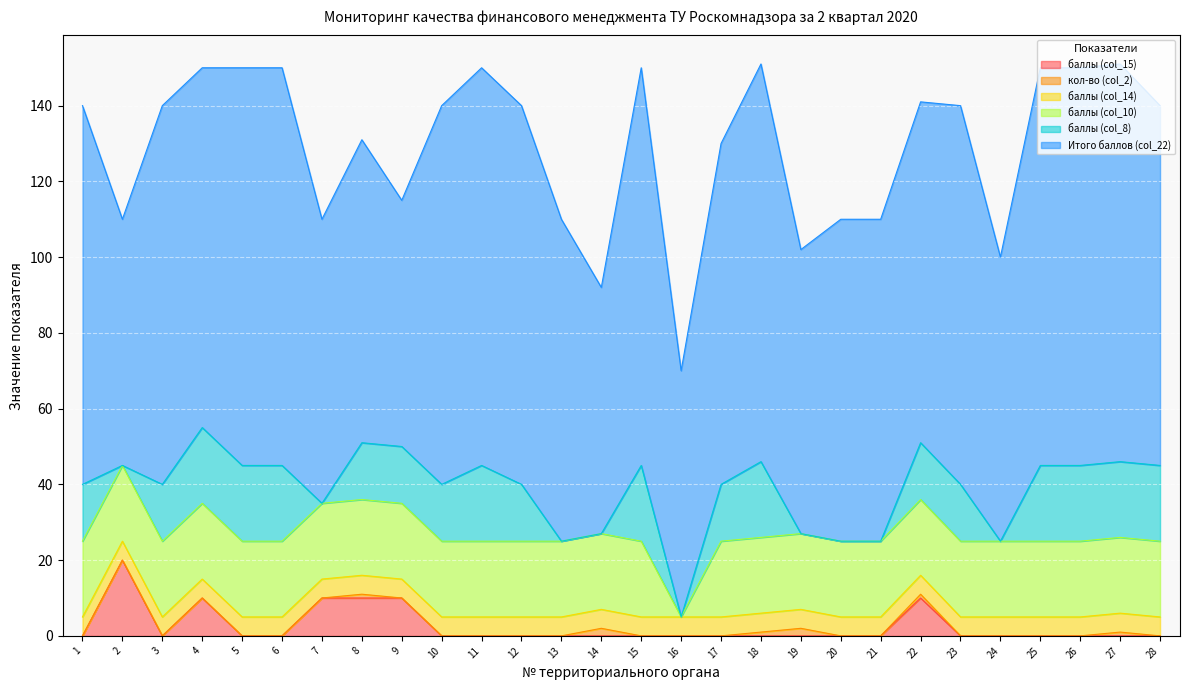

At how many categories does at least one series exceed 95?

13